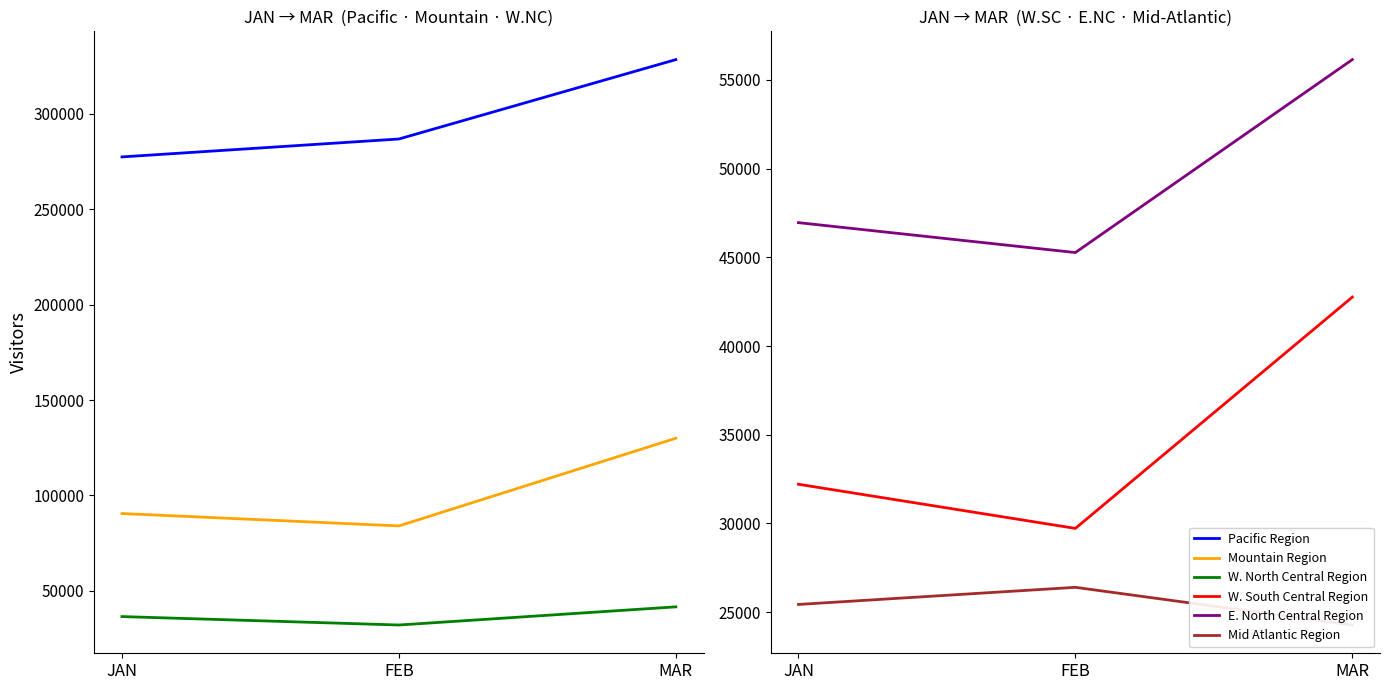

Is the value of W. North Central Region at JAN greater than the value of Mountain Region at JAN?

No